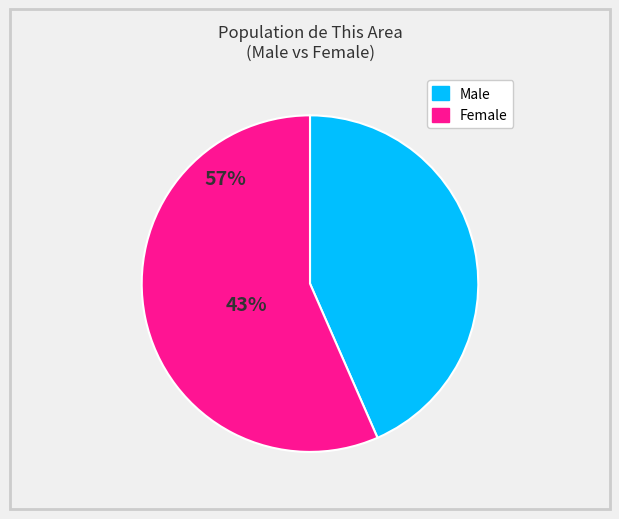

Is it true that Female is 48% of the pie?

False